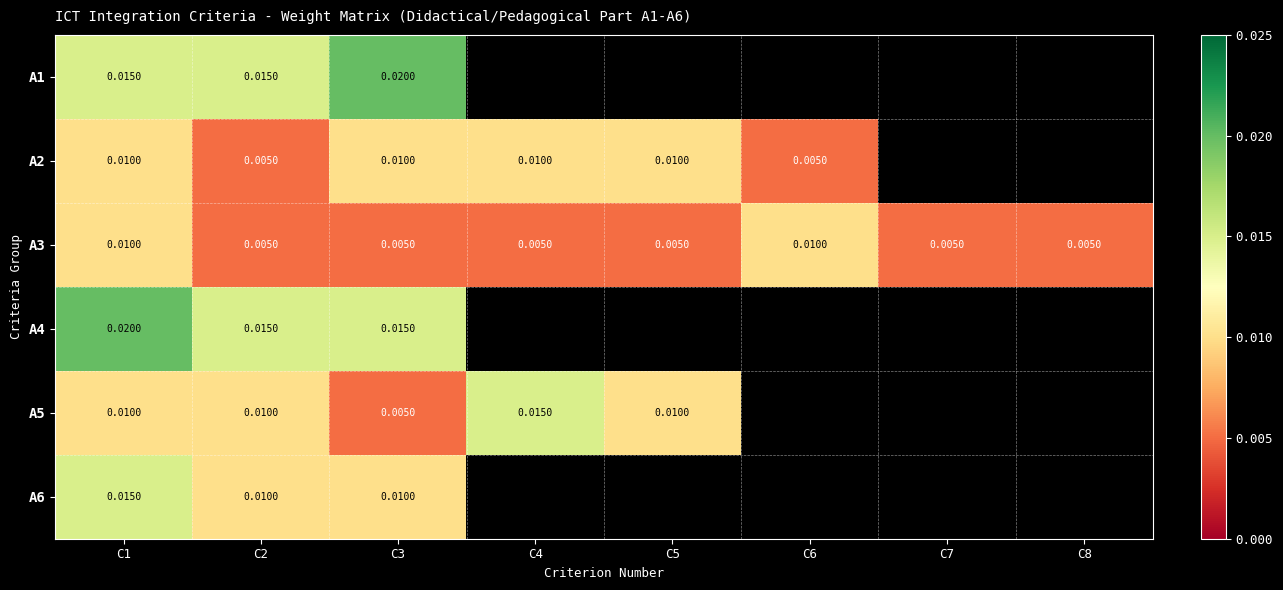

Which series has the largest total across all categories?

A3